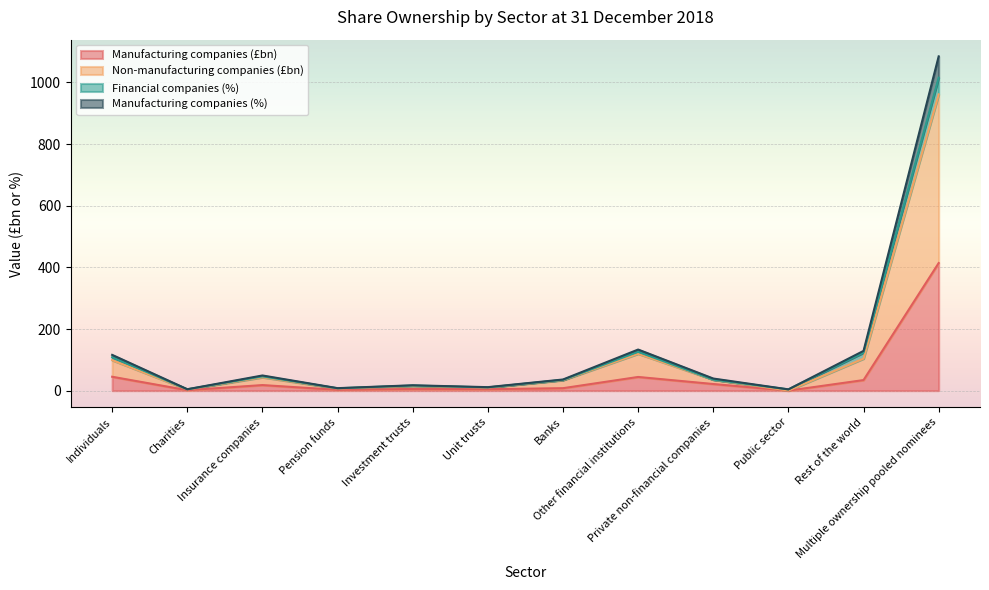

Which series has the largest range (max minus min)?

Non-manufacturing companies (£bn)